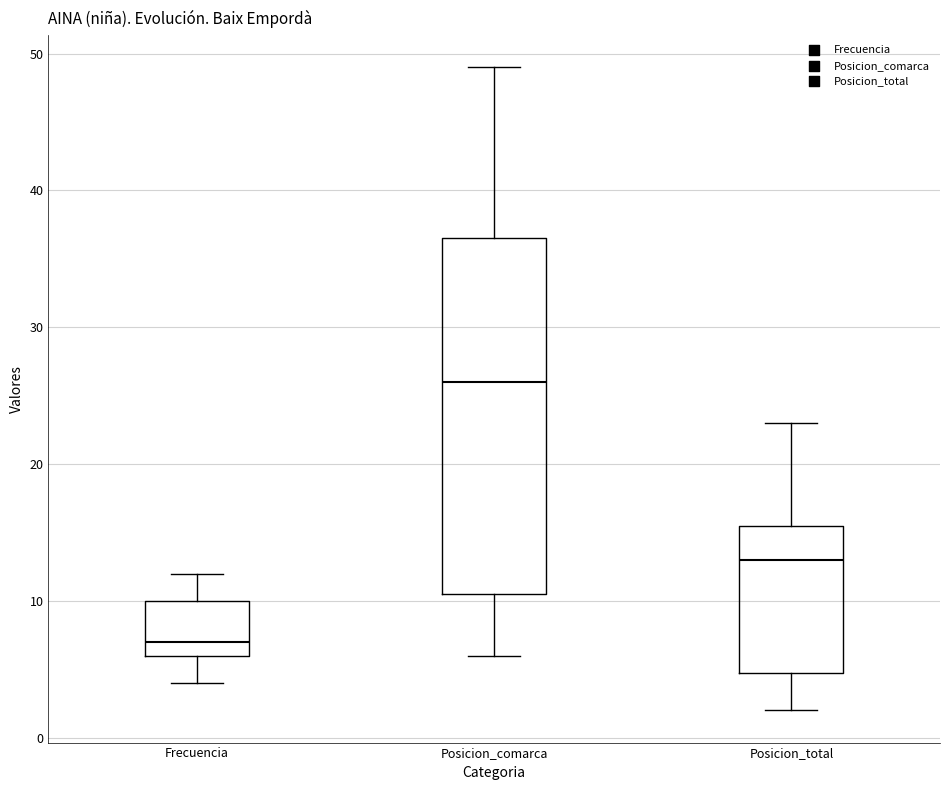

Reading left to right, transcribe this box plot: for each box, give where its median line is, the range the box spans, and where its two whiskers end, as read against the y-axis. The values are not printed on the chart, so give them approximately, as read against the axis.

Frecuencia: median 7, box 6 to 10, whiskers 4 to 12
Posicion_comarca: median 26, box 11 to 37, whiskers 6 to 49
Posicion_total: median 13, box 5 to 16, whiskers 2 to 23